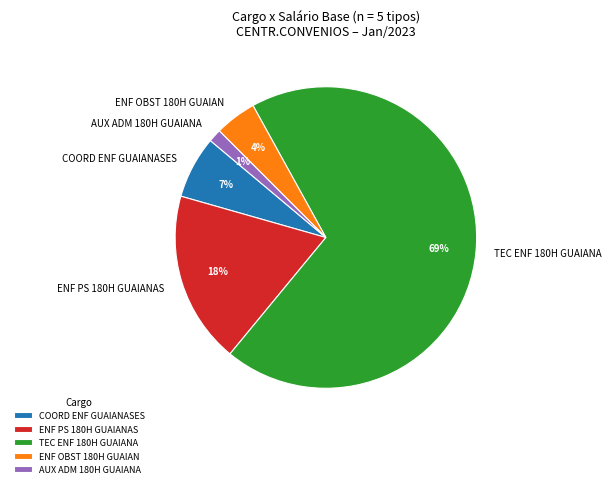

Does ENF PS 180H GUAIANAS represent more than half of the total?

No